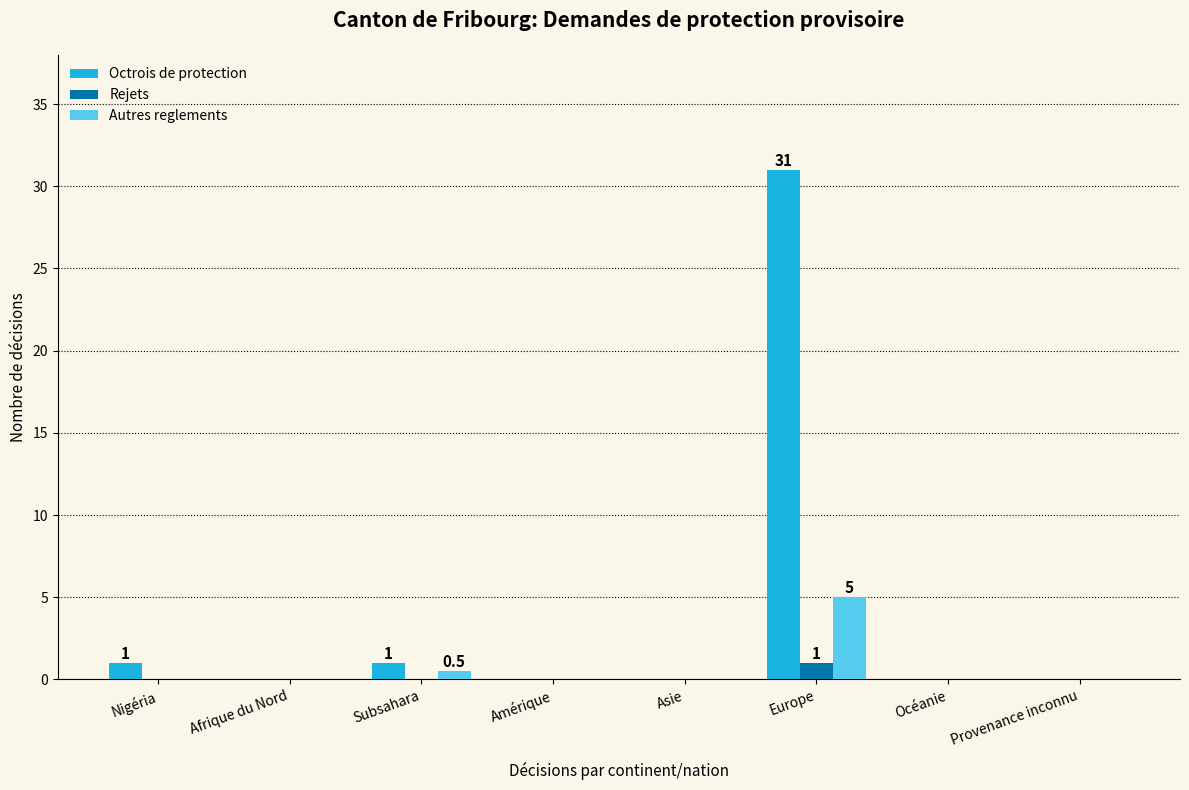

Are the bars grouped side by side (vs. stacked)?

Yes